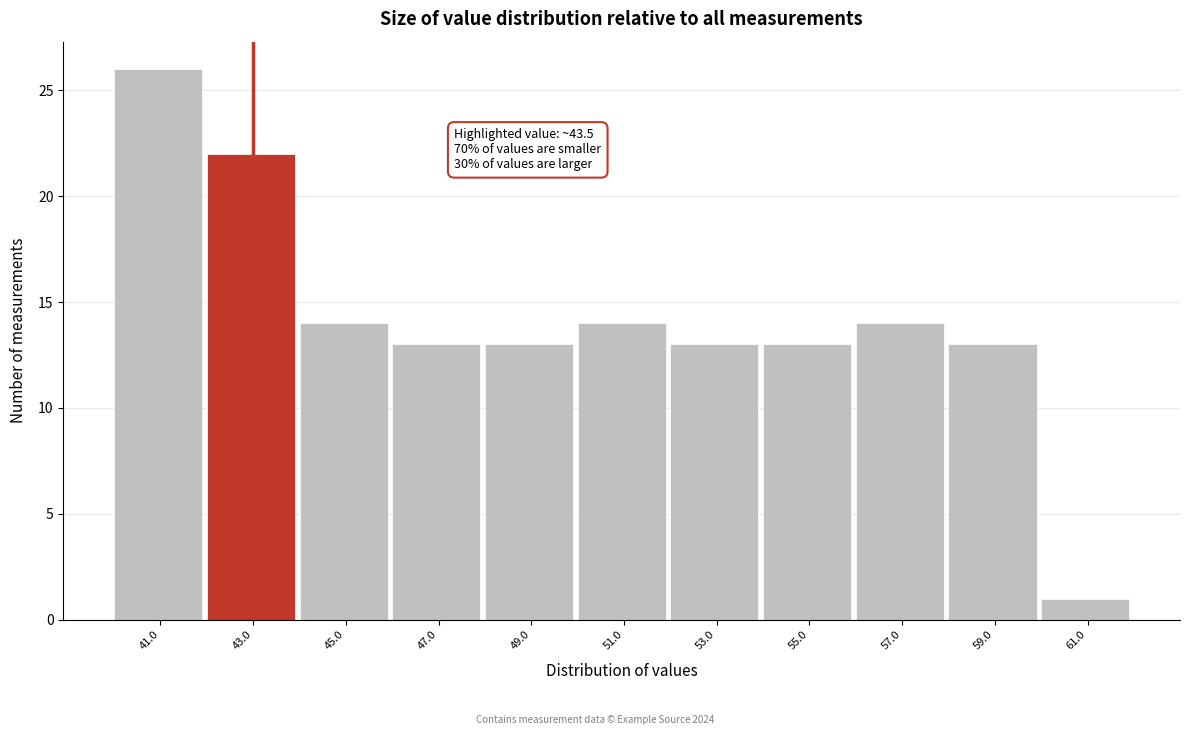

Over which range of the x-axis is the bar tallest?

40 to 42